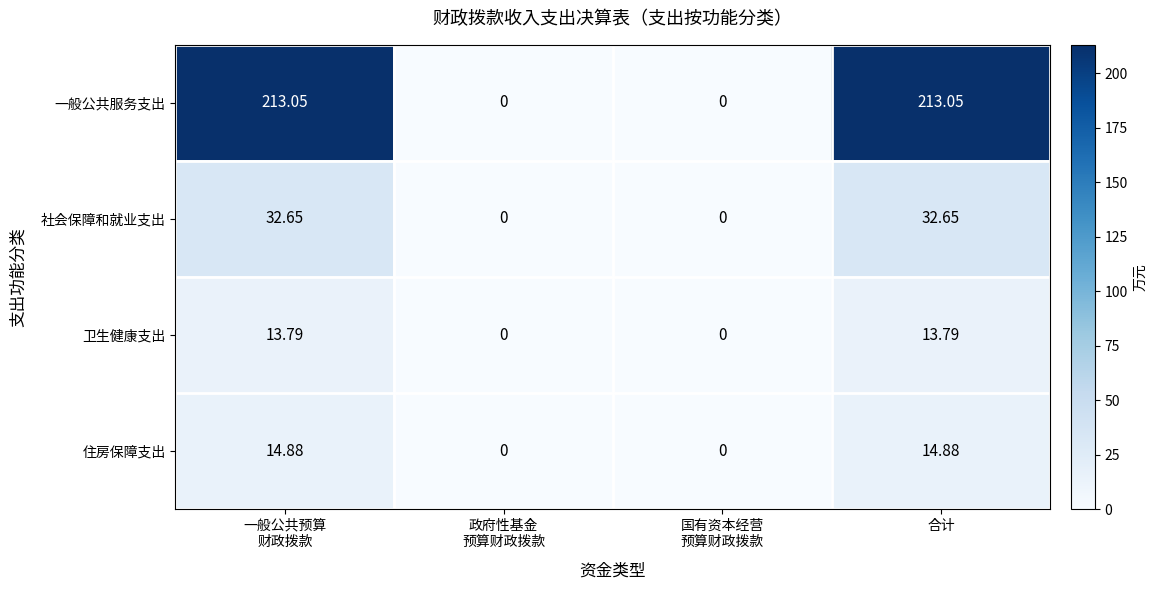

Which series has the largest total across all categories?

一般公共服务支出